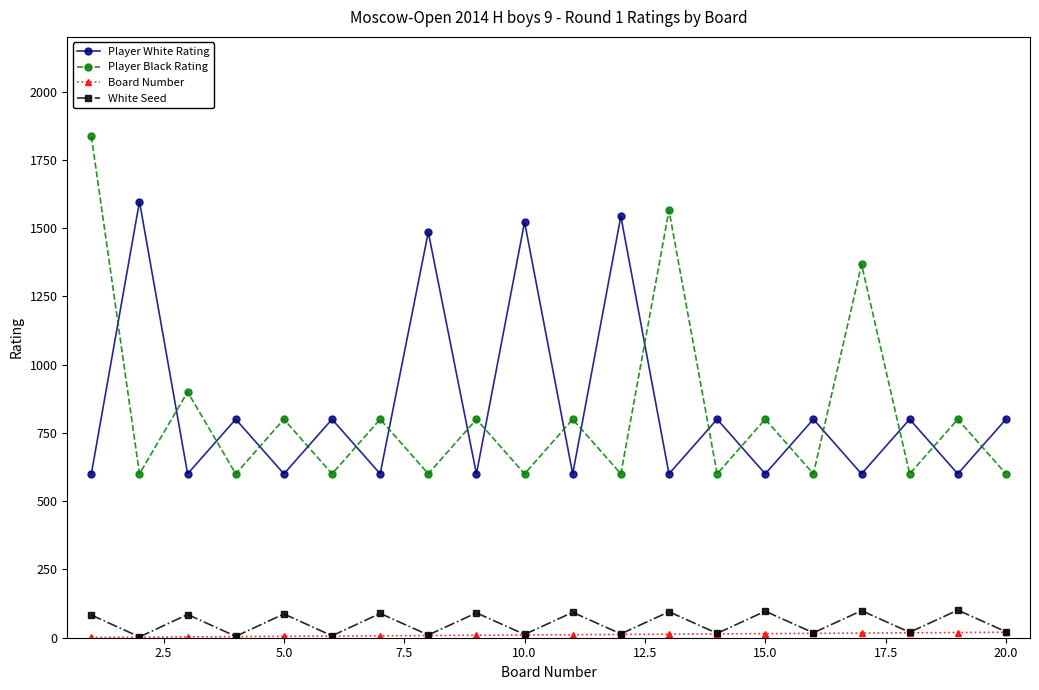

How many interior local valleys does the White Seed series have?

9